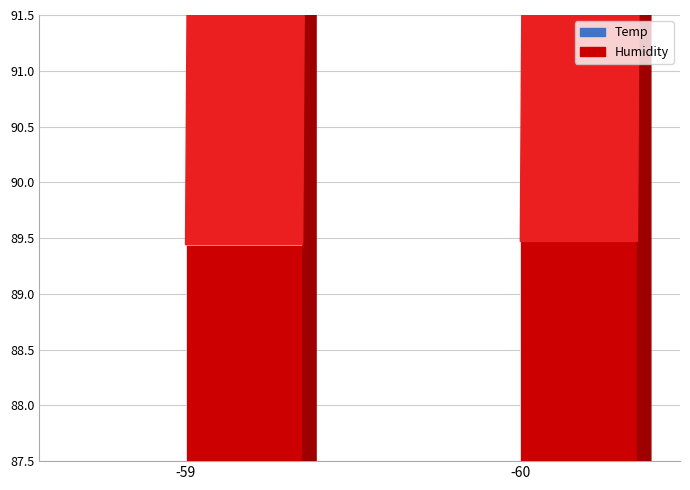

Is the value of Temp at -59 greater than the value of Humidity at -59?

No